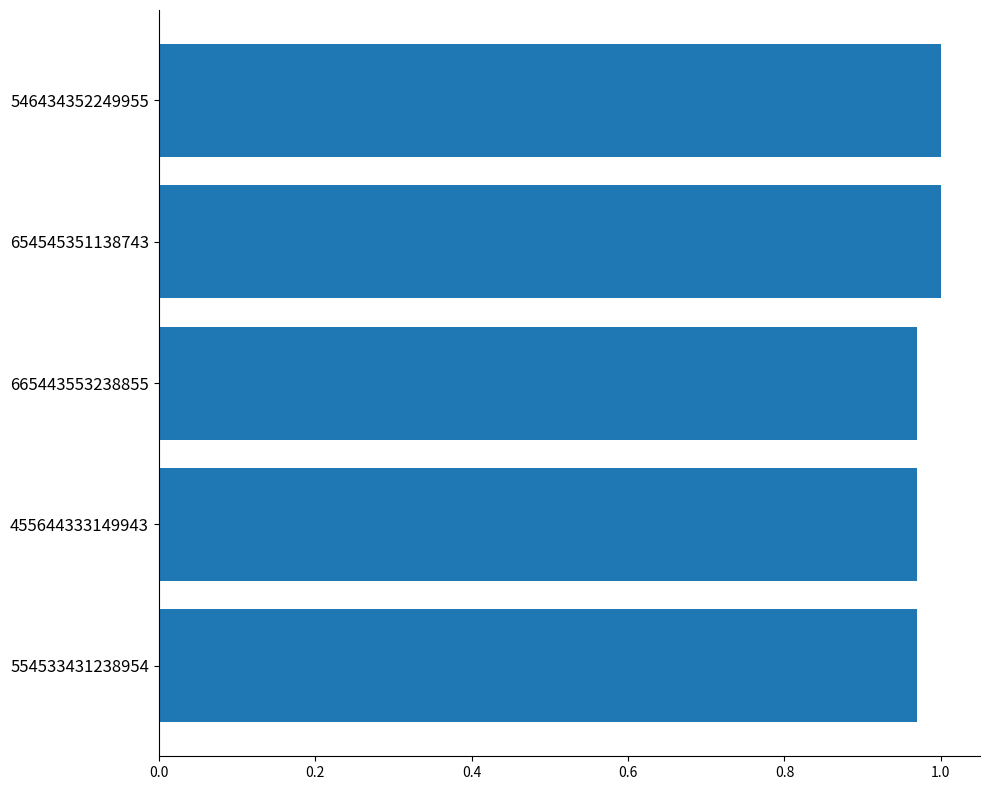

True or false: the data shows 1.0 at 654545351138743.

True